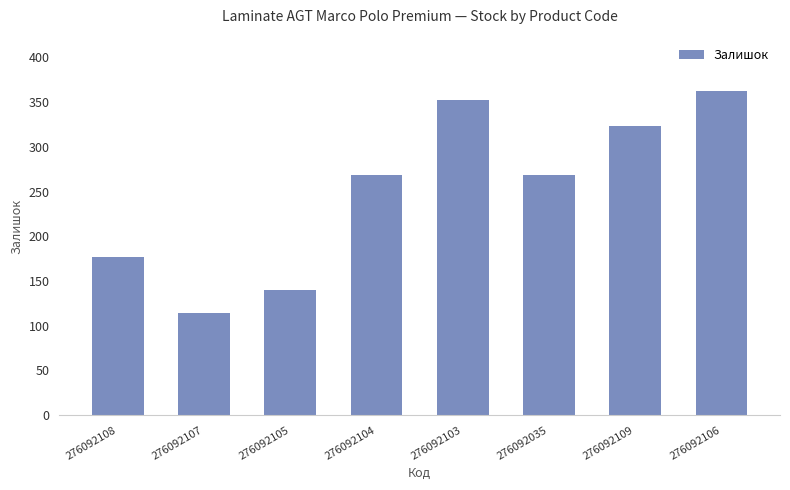

What is the approximate value at 276092109?

323